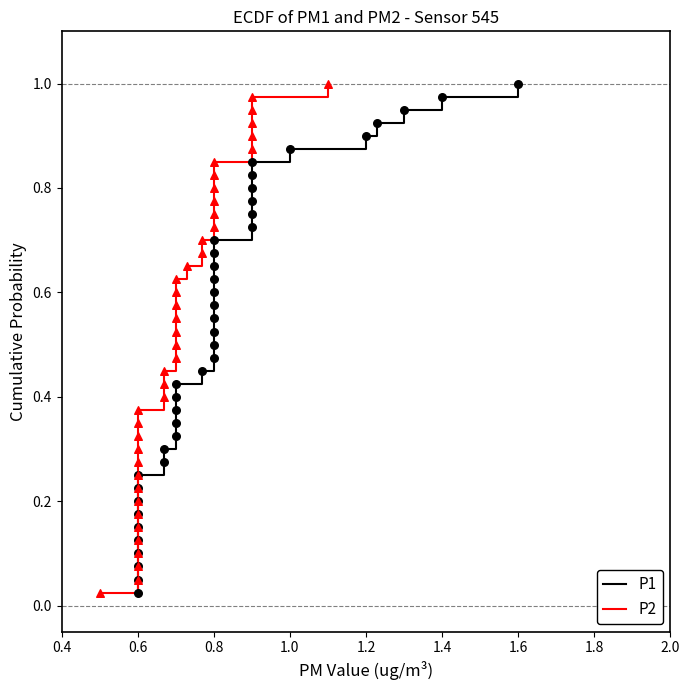

Which series has the widest spread of Y values?

P1